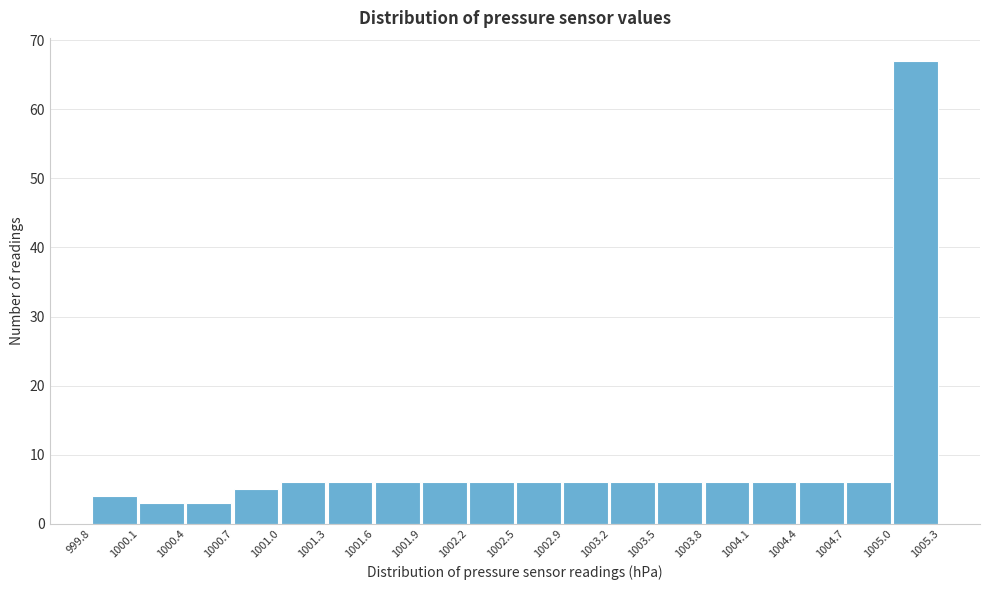

Reading left to right, list every bar in this chart as the range it spans on the x-axis followed by its height. The values are not printed on the chart, so give them approximately, as read against the axis.

999.8 to 1000.1: 4
1000.1 to 1000.4: 3
1000.4 to 1000.7: 3
1000.7 to 1001.0: 5
1001.0 to 1001.3: 6
1001.3 to 1001.6: 6
1001.6 to 1001.9: 6
1001.9 to 1002.2: 6
1002.2 to 1002.5: 6
1002.5 to 1002.9: 6
1002.9 to 1003.2: 6
1003.2 to 1003.5: 6
1003.5 to 1003.8: 6
1003.8 to 1004.1: 6
1004.1 to 1004.4: 6
1004.4 to 1004.7: 6
1004.7 to 1005.0: 6
1005.0 to 1005.3: 67